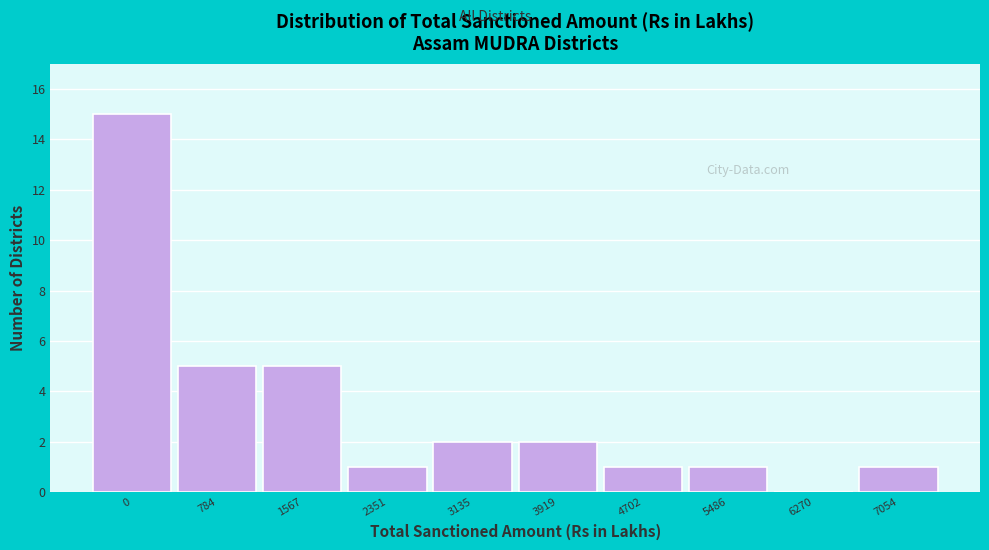

Reading left to right, what are all the values shown in this chart?

0=15	784=5	1567=5	2351=1	3135=2	3919=2	4702=1	5486=1	6270=0	7054=1